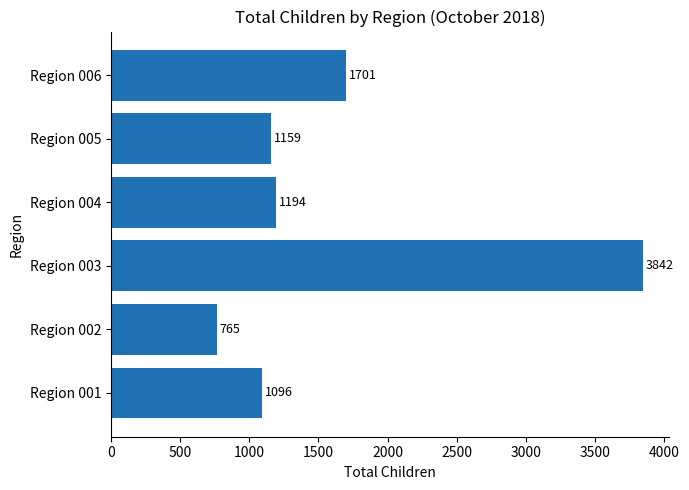

What is the difference between the second highest and second lowest values?

605